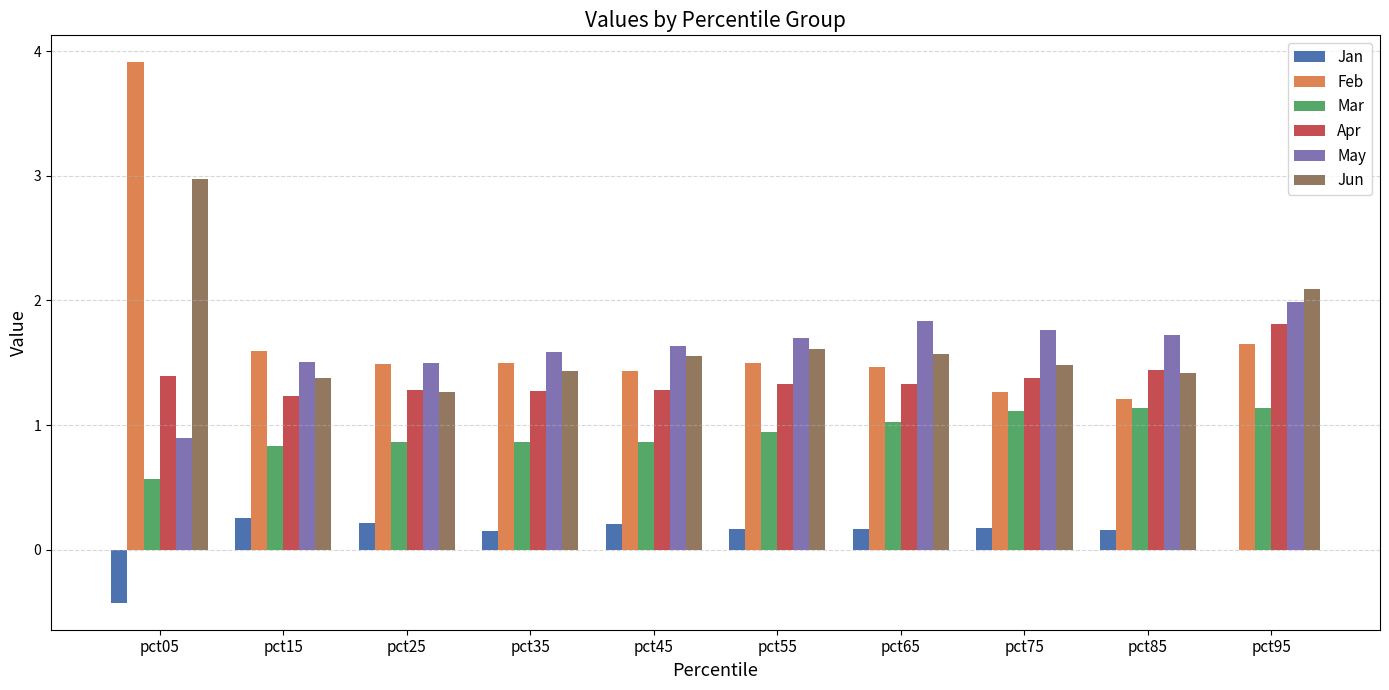

What is the maximum value for May?

2.0